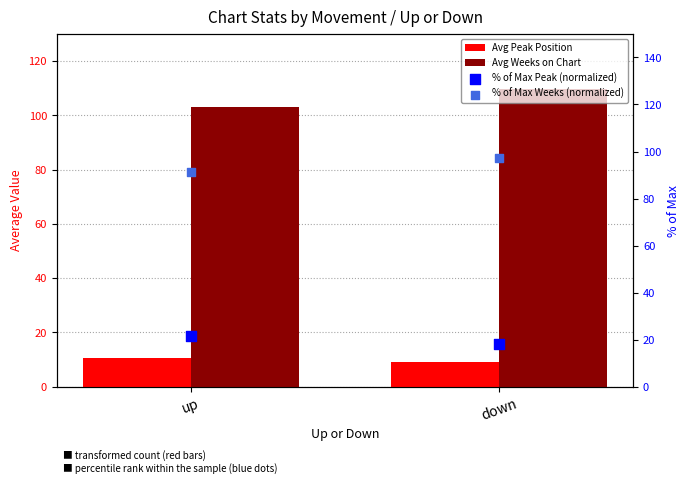

Which series has the largest total across all categories?

Avg Weeks on Chart